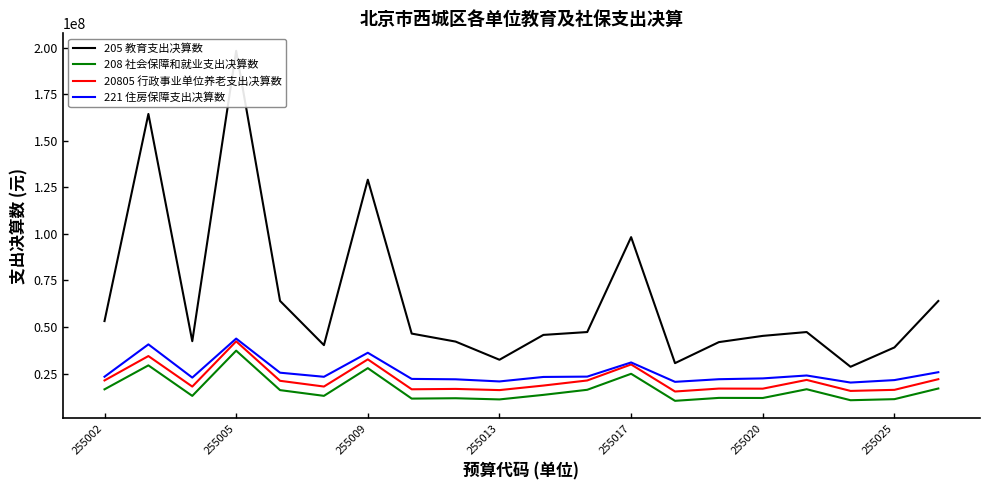

Read the 221 住房保障支出决算数 value at 255017.

30980477.9